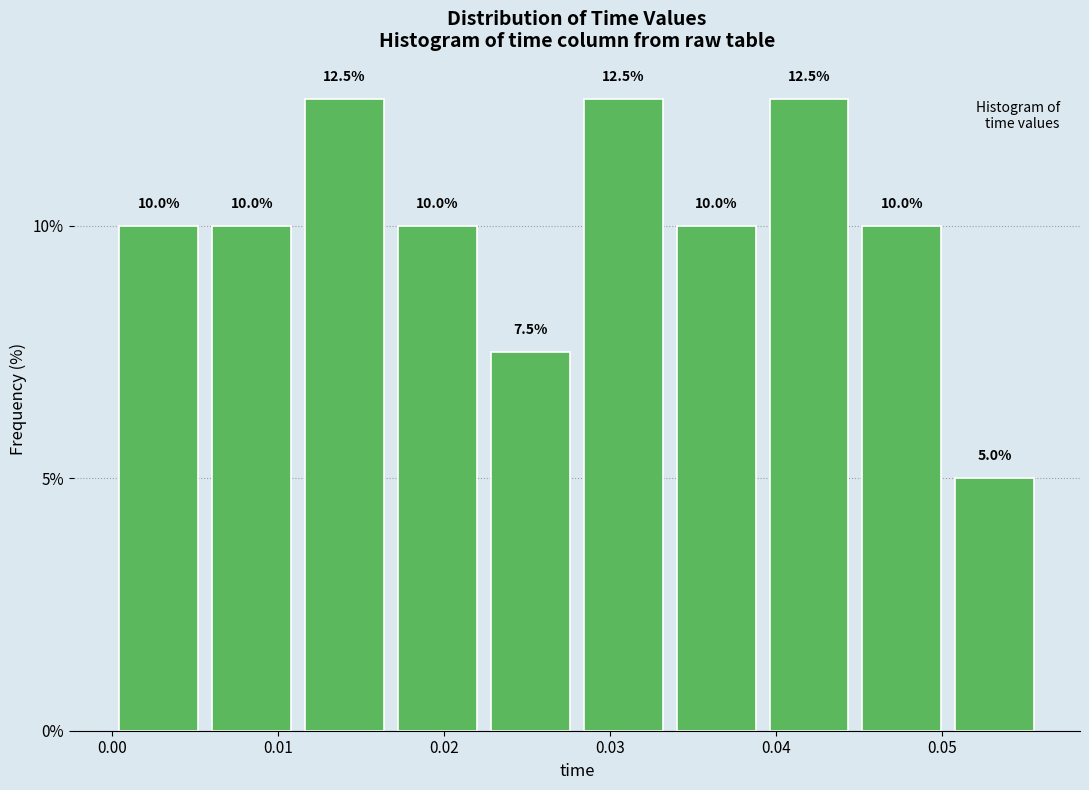

What is the height of the bar covering 0.034 to 0.039 on the x-axis? The bar edges are not printed on the chart, so give them approximately, as read against the axis.

10.0